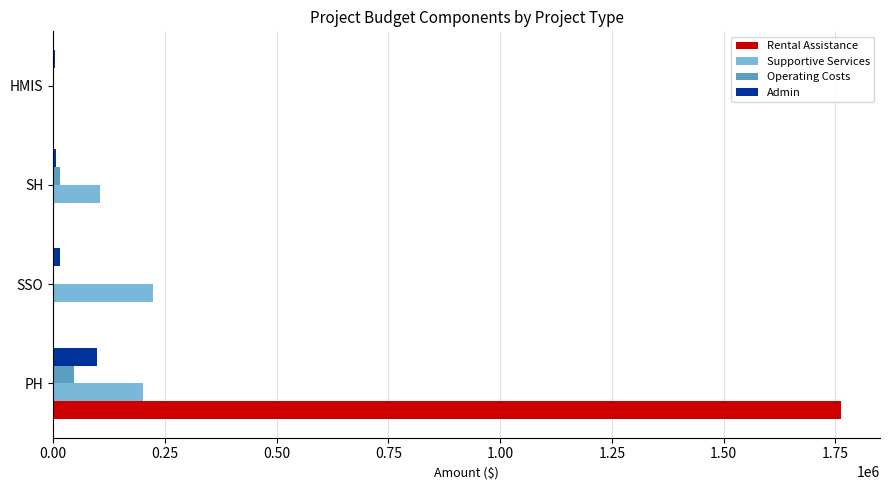

What is the approximate value of Admin at PH?

98629